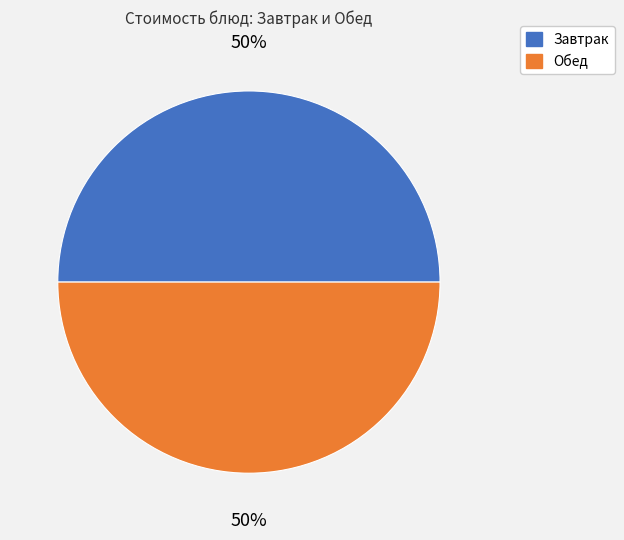

To the nearest percent, what is the average slice percentage?

50%